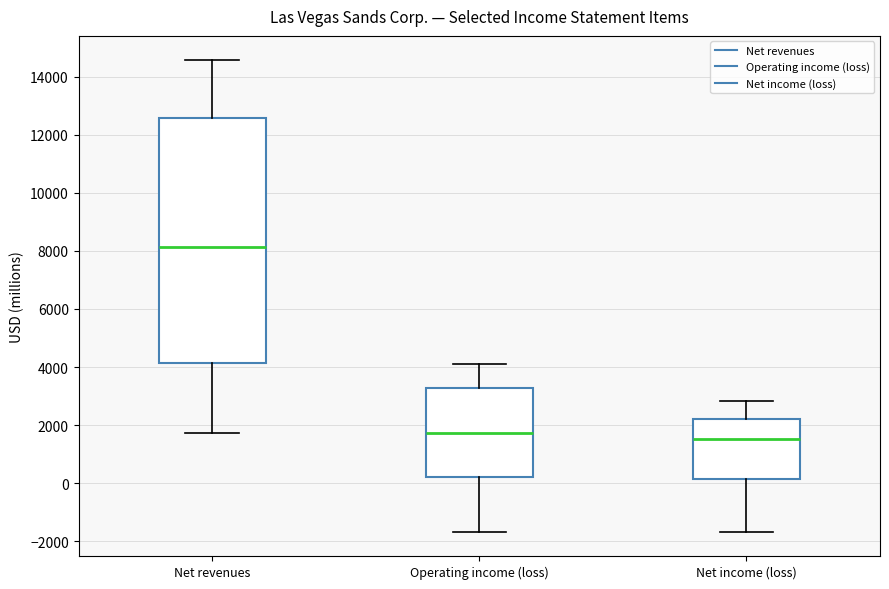

Reading left to right, read every box against the y-axis: the position of its median line, the range the box covers, and the ends of its whiskers. The values are not printed on the chart, so give them approximately, as read against the axis.

Net revenues: median 8200, box 4200 to 12600, whiskers 1800 to 14600
Operating income (loss): median 1800, box 200 to 3200, whiskers -1600 to 4000
Net income (loss): median 1600, box 200 to 2200, whiskers -1600 to 2800